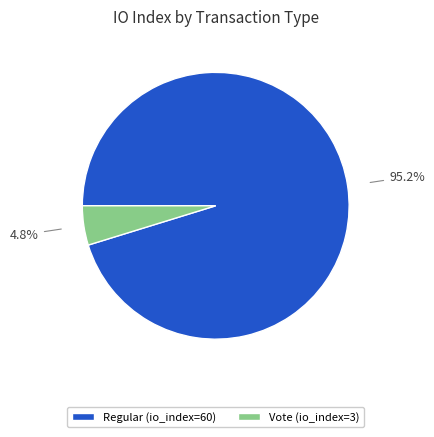

How many slices are in this pie chart?

2